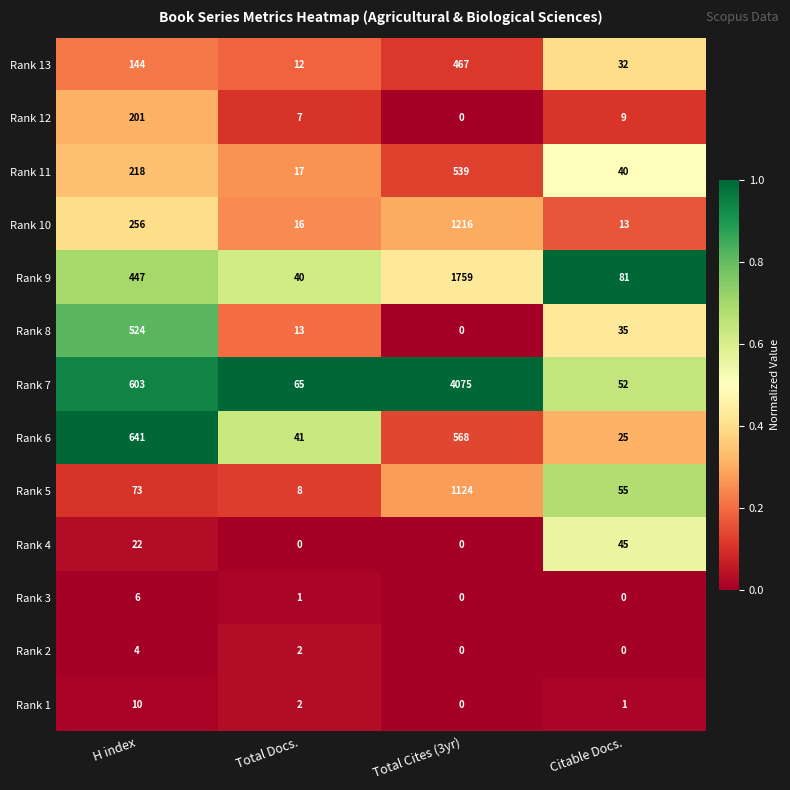

List the labels in order of Rank 9 value, largest first.

Total Cites (3yr), H index, Citable Docs., Total Docs.